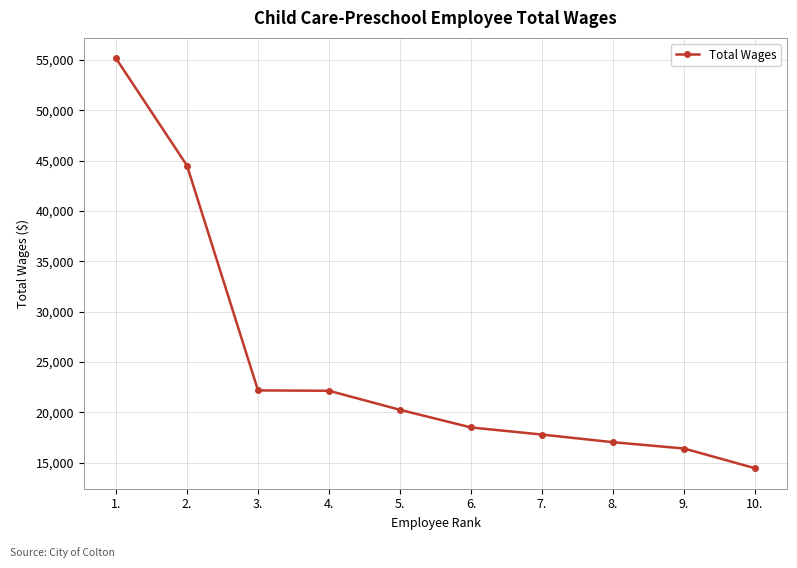

Which category has the highest value across all series?

1.